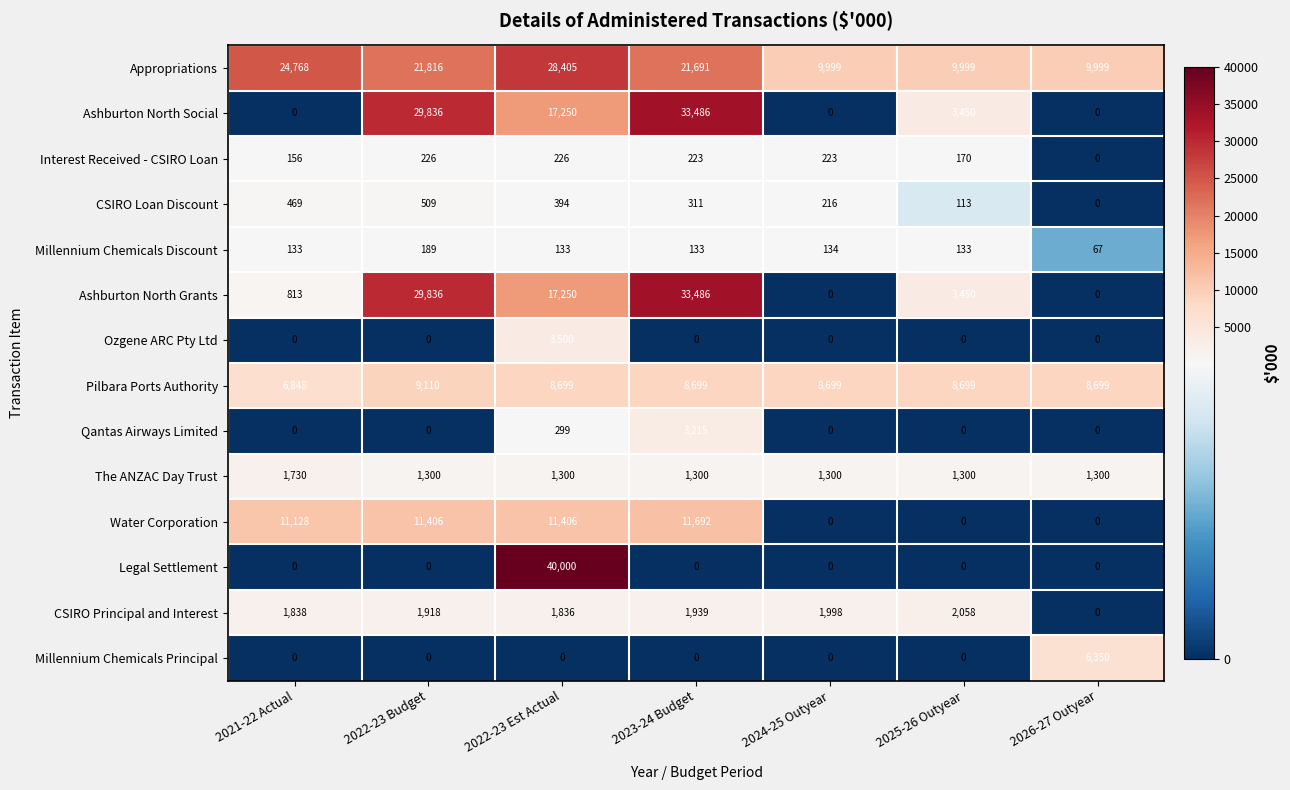

Where is Water Corporation nearest to the value 5846?

2021-22 Actual